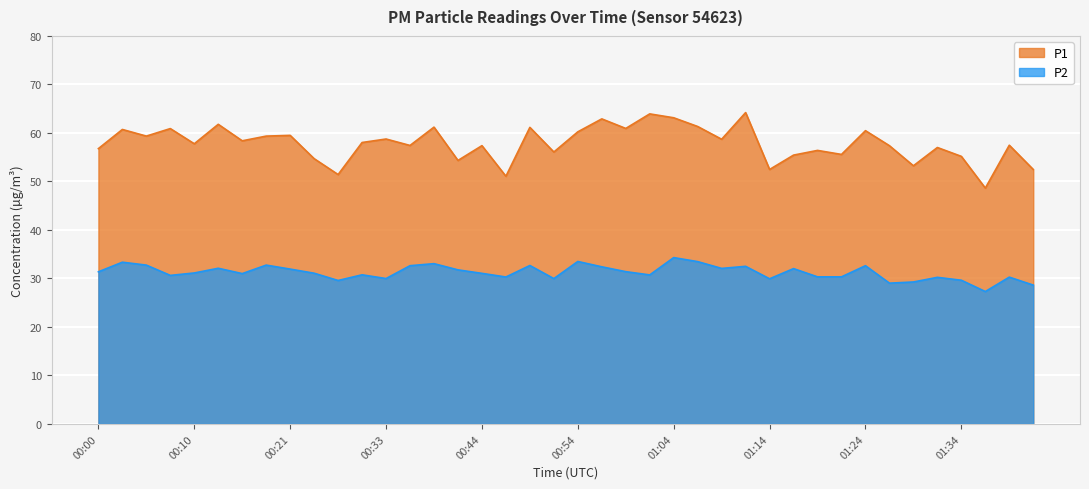

Which series has the widest spread of values?

P1